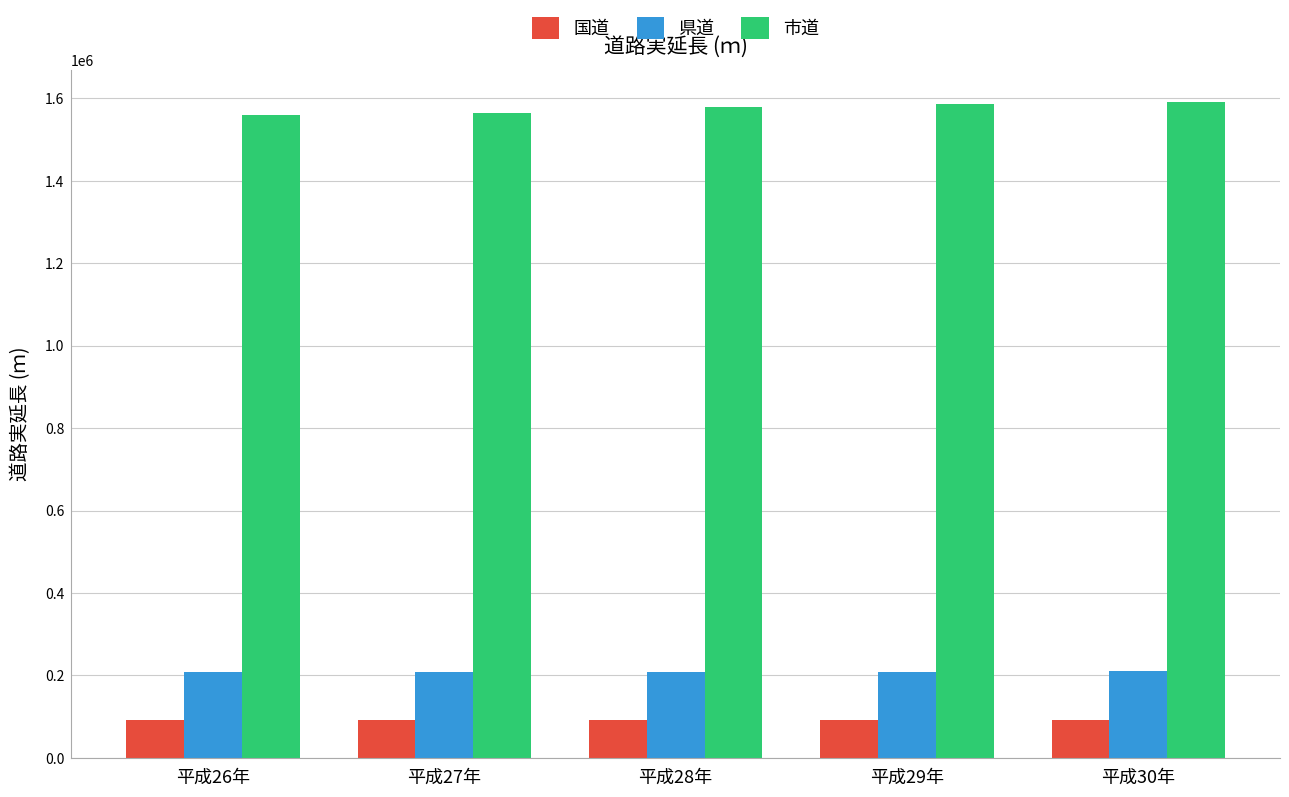

What is the maximum value shown in the chart?

1590450